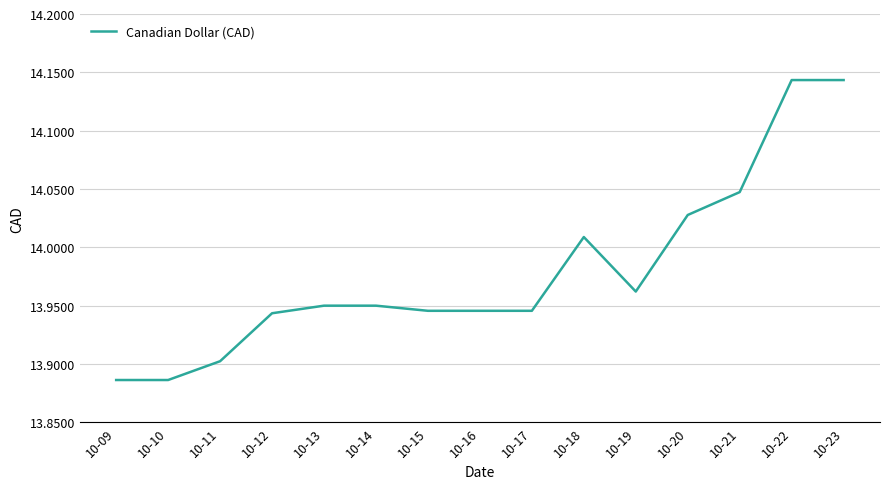

Where is the data nearest to the value 14?

10-18